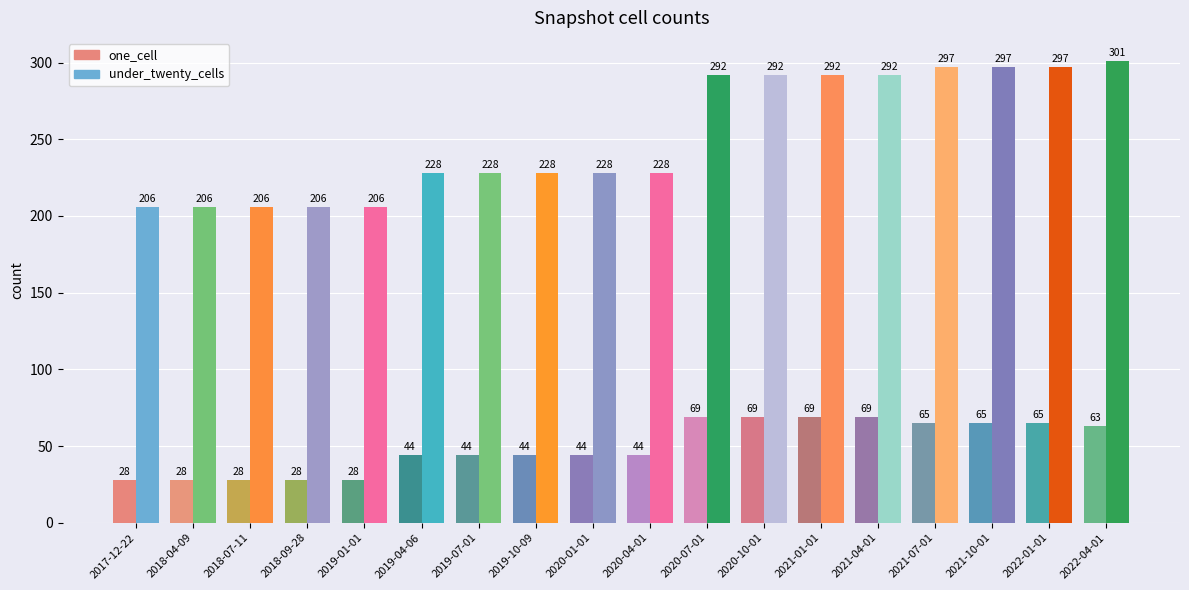

How many groups of bars are there?

18